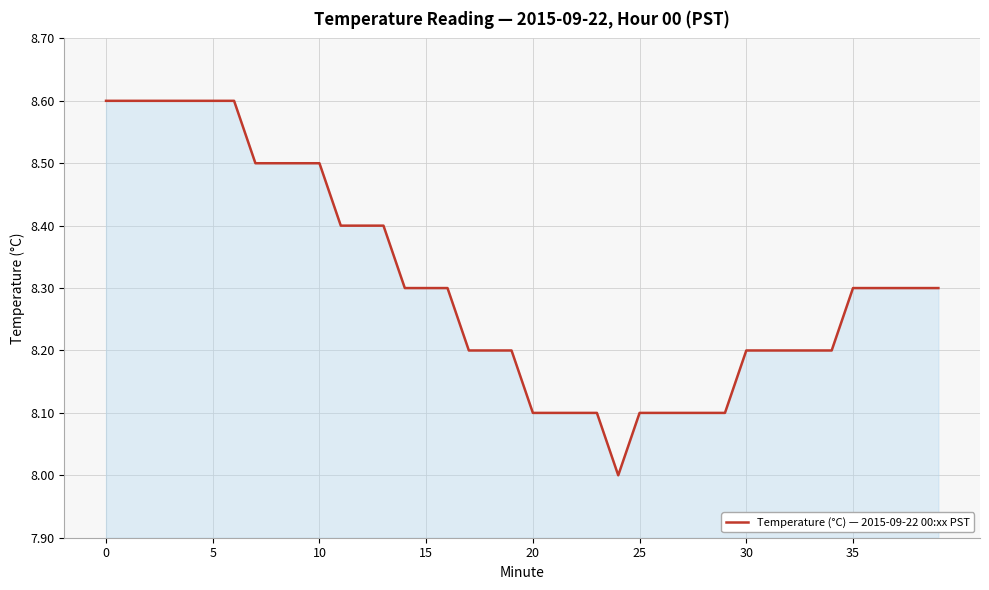

What is the difference between the maximum and minimum values?

0.6